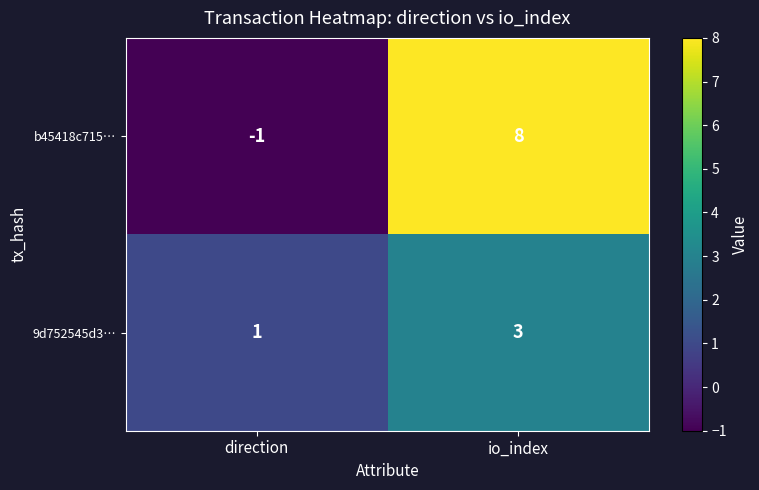

Which series changed the most between direction and io_index?

b45418c715…